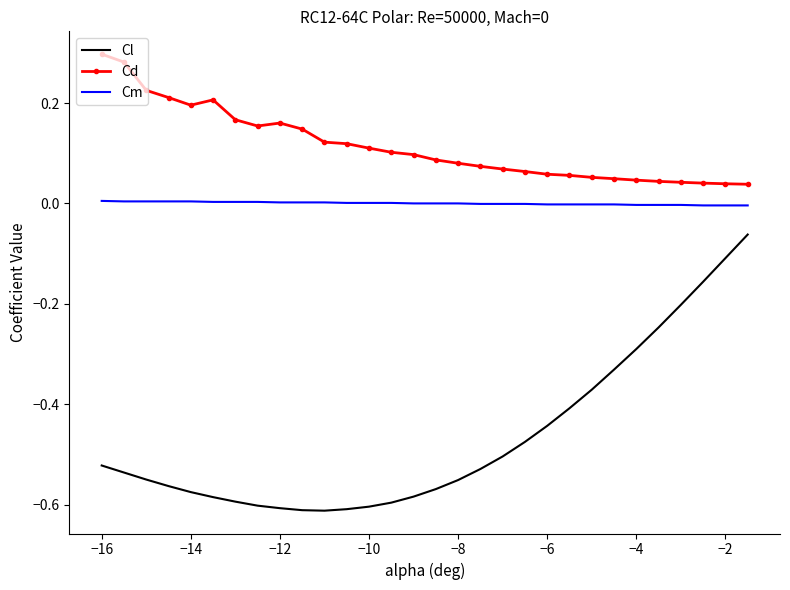

True or false: Cd and Cm intersect in this chart.

False